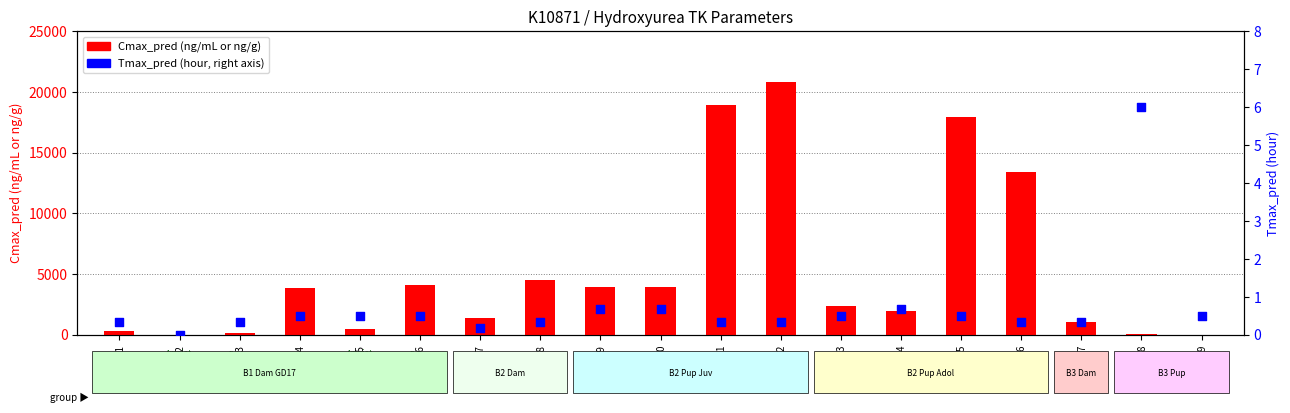

At how many categories does at least one series exceed 16543?

3